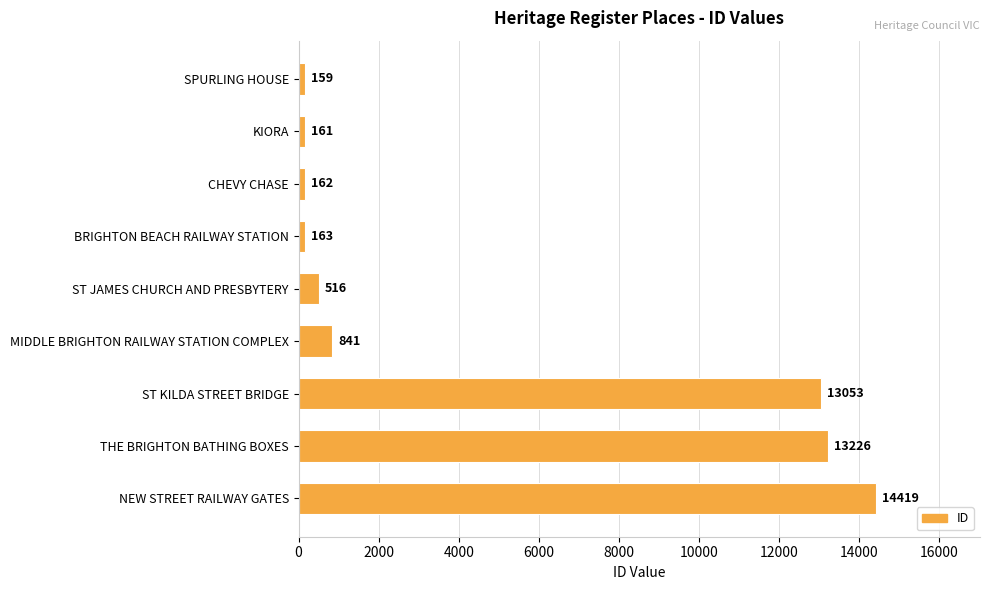

List the labels in order of value, largest first.

NEW STREET RAILWAY GATES, THE BRIGHTON BATHING BOXES, ST KILDA STREET BRIDGE, MIDDLE BRIGHTON RAILWAY STATION COMPLEX, ST JAMES CHURCH AND PRESBYTERY, BRIGHTON BEACH RAILWAY STATION, CHEVY CHASE, KIORA, SPURLING HOUSE